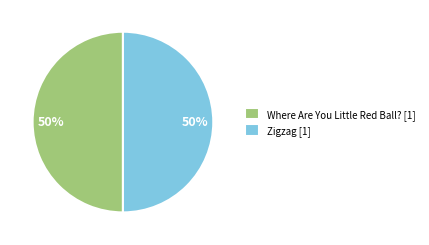

How many slices are in this pie chart?

2